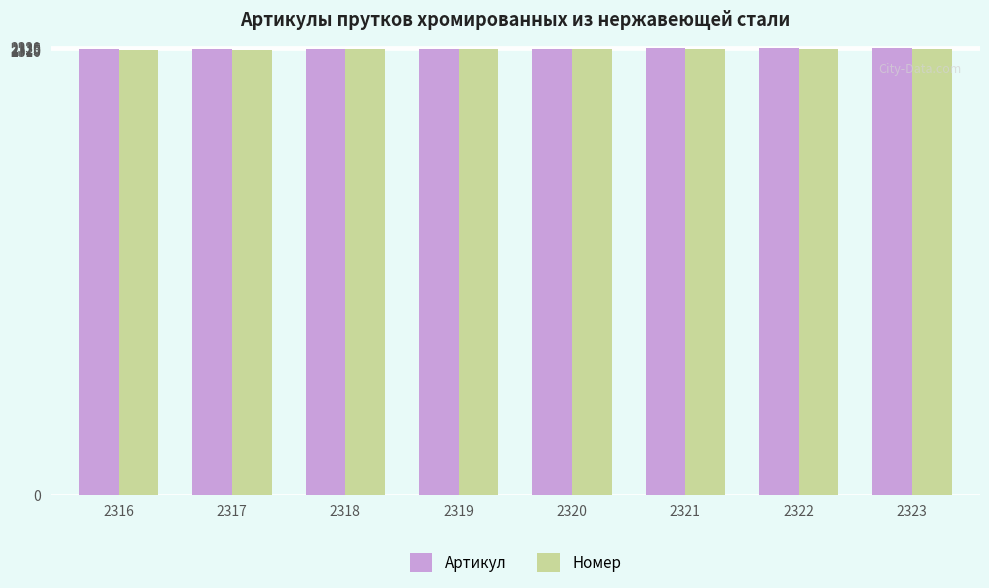

What is the sum of all Номер values?

18532